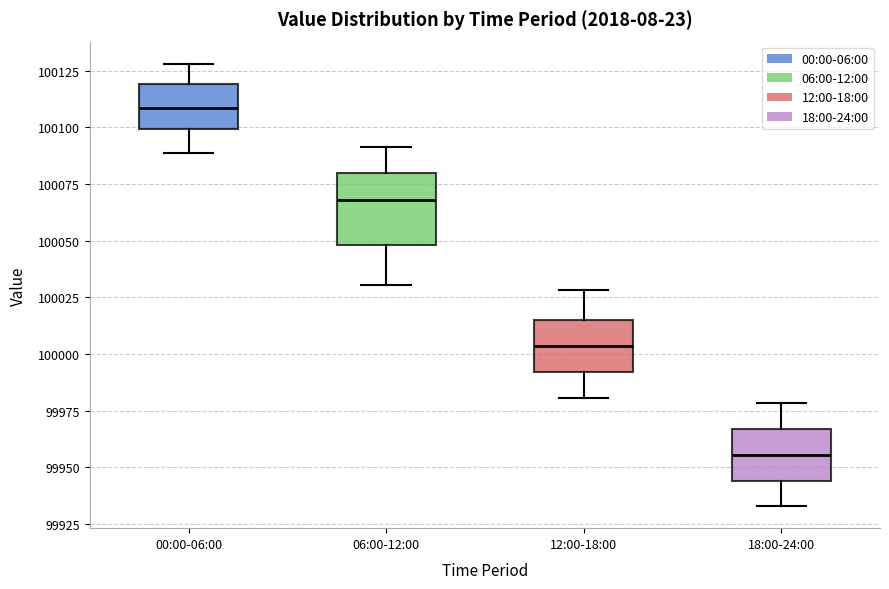

Reading left to right, transcribe this box plot: for each box, give where its median line is, the range the box spans, and where its two whiskers end, as read against the y-axis. The values are not printed on the chart, so give them approximately, as read against the axis.

00:00-06:00: median 100110, box 100100 to 100120, whiskers 100090 to 100130
06:00-12:00: median 100070, box 100050 to 100080, whiskers 100030 to 100090
12:00-18:00: median 100005, box 99990 to 100015, whiskers 99980 to 100030
18:00-24:00: median 99955, box 99945 to 99965, whiskers 99935 to 99980